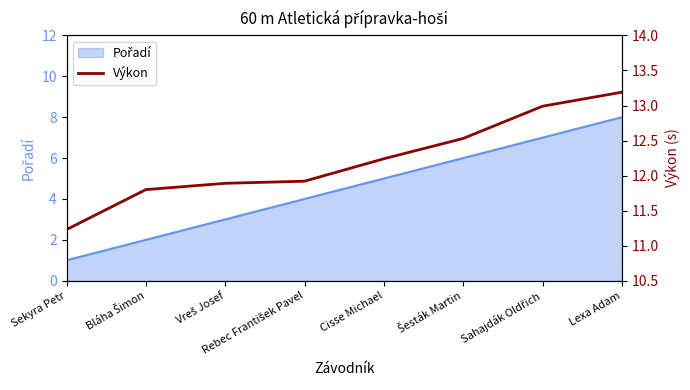

What is the sum of all values?

97.8